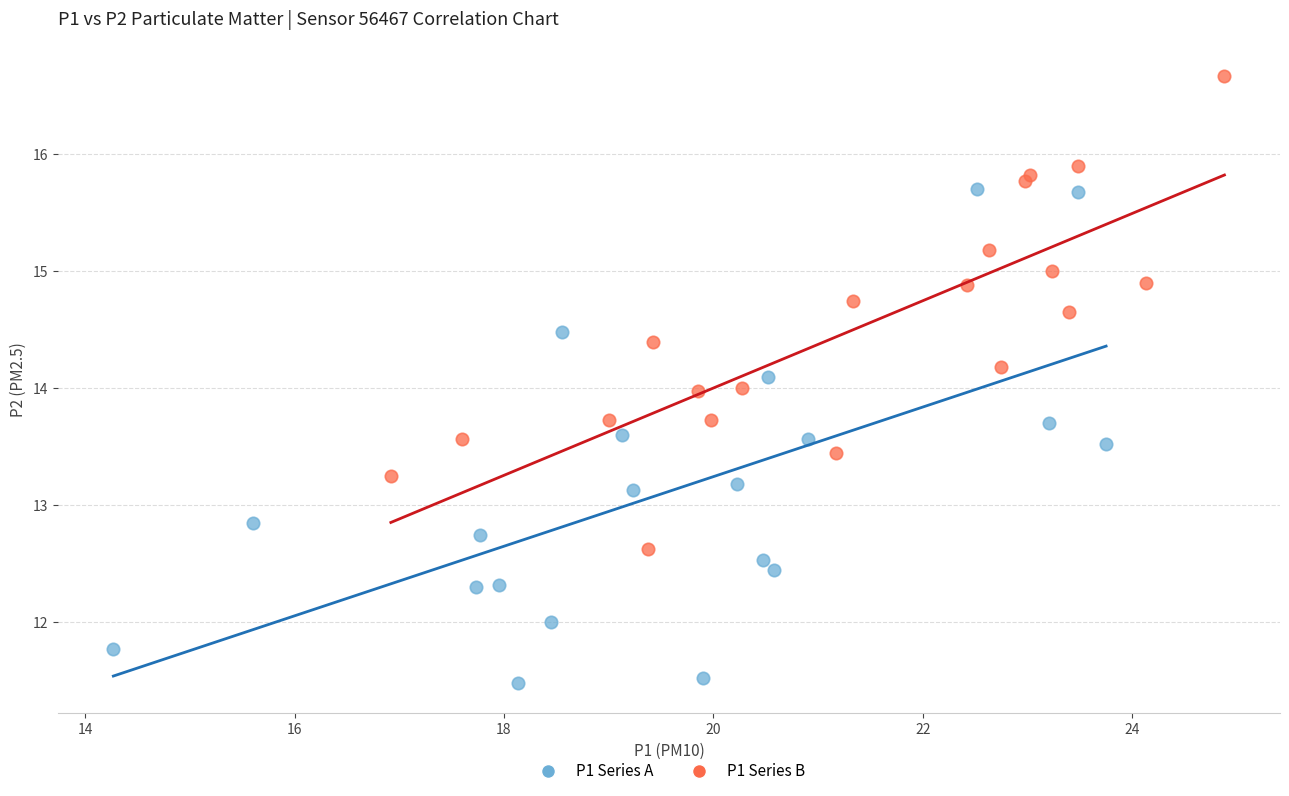

Which series contains the lowest Y value?

P1 Series A